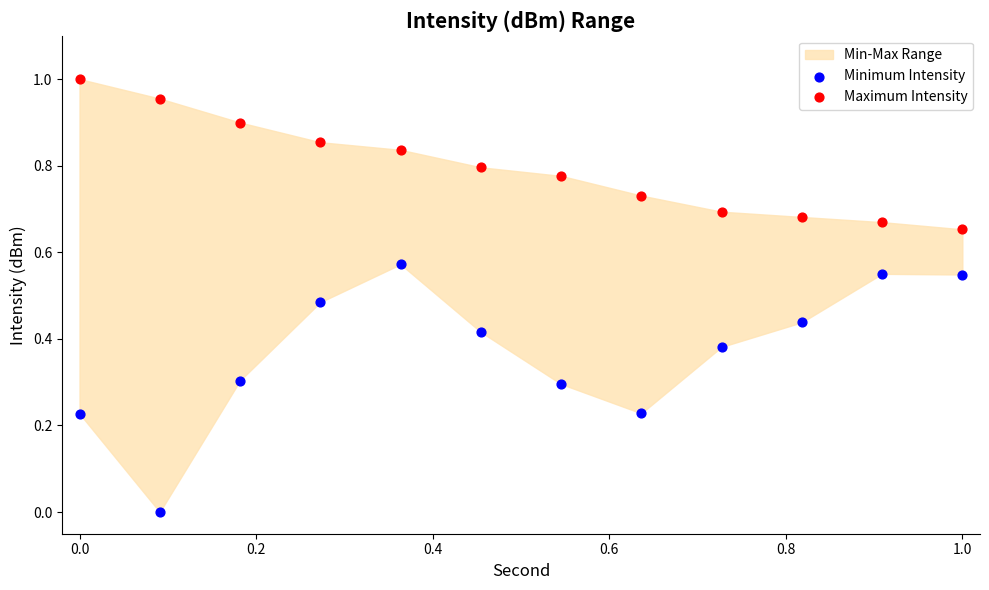

Which series has the largest Y range (max minus min)?

Minimum Intensity